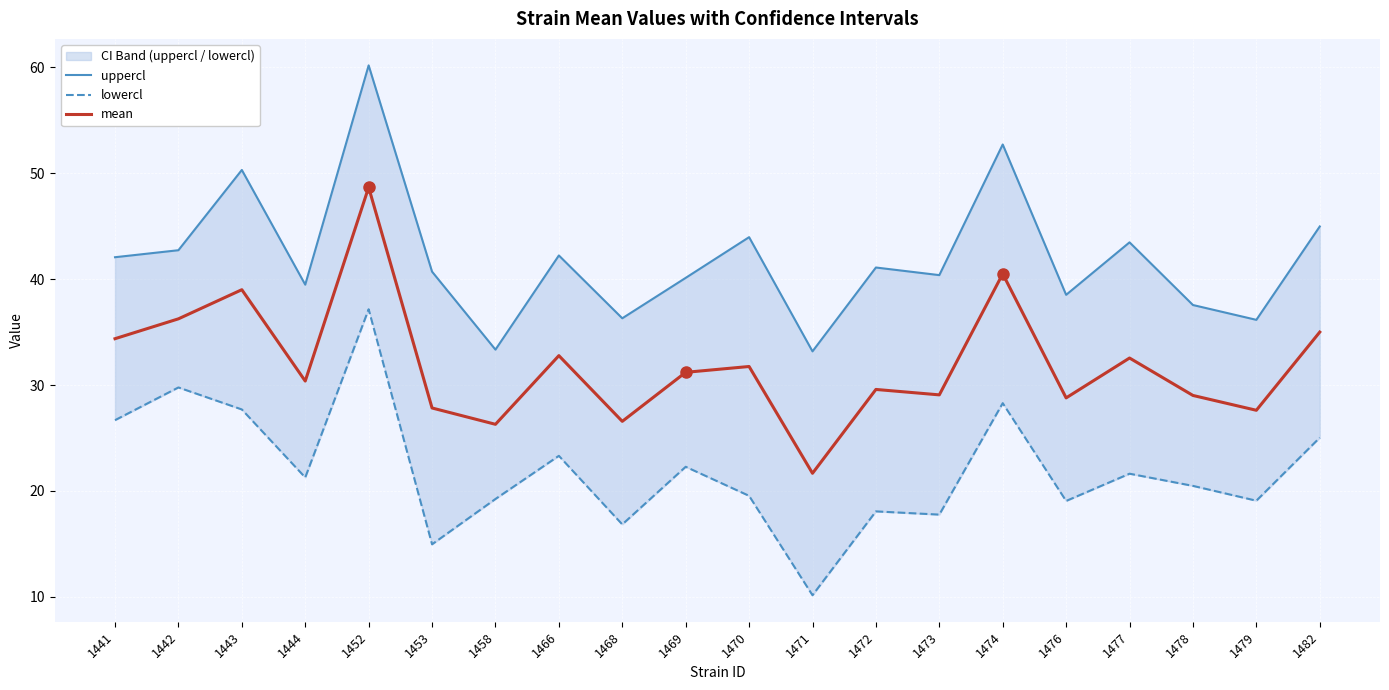

What is the sum of all lowercl values?

438.3